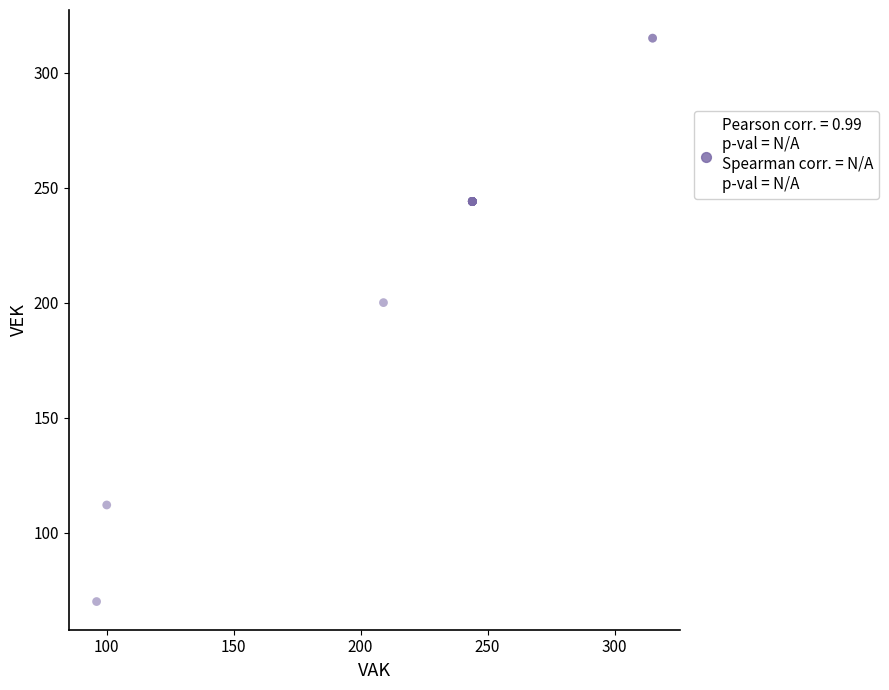

What Y value in the scatter plot is closest to 192?

200